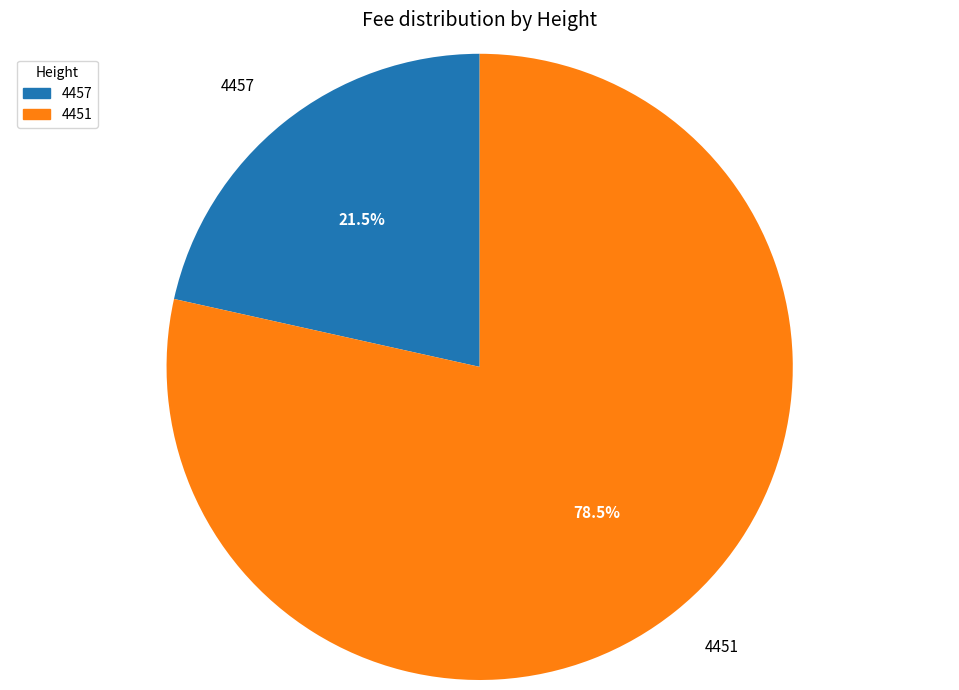

What is the ratio of the value at 4457 to the value at 4451?

0.3